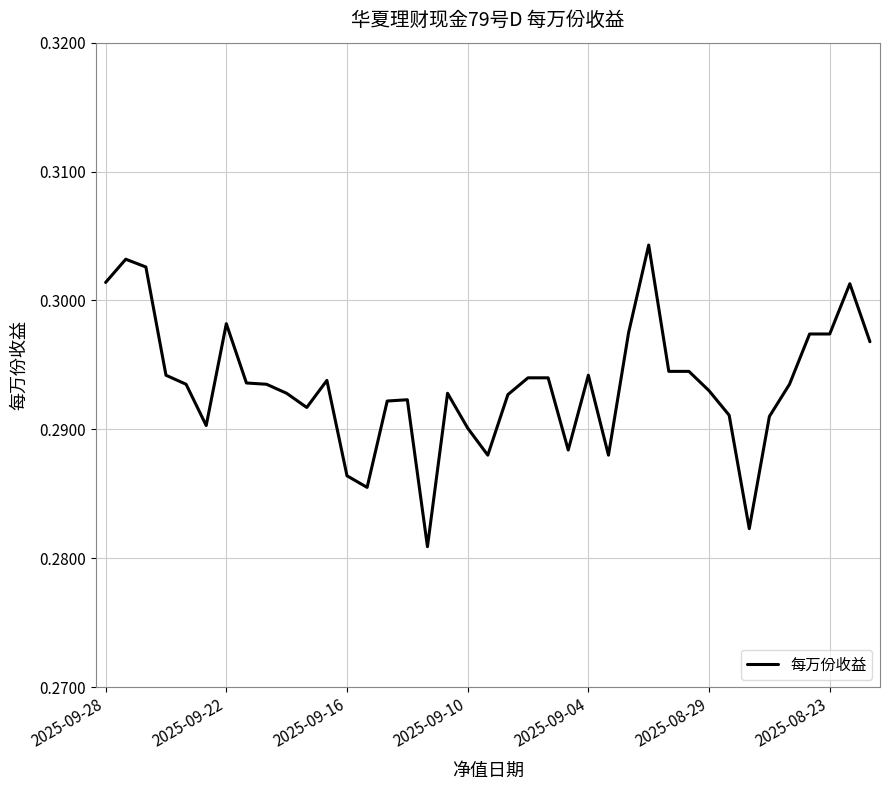

Count the number of data series in this chart.

1